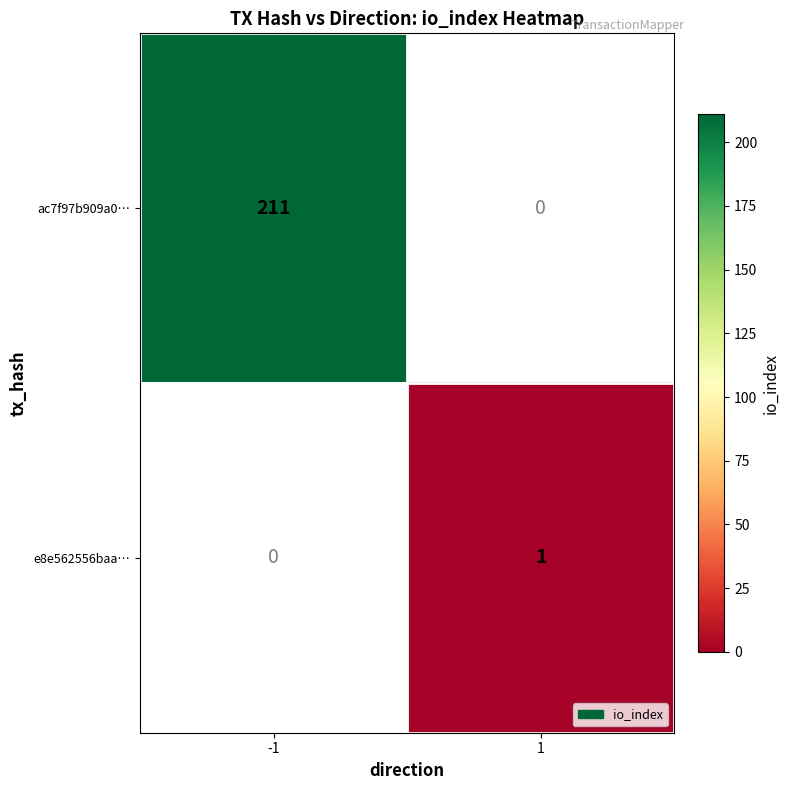

How many series are shown in this chart?

2